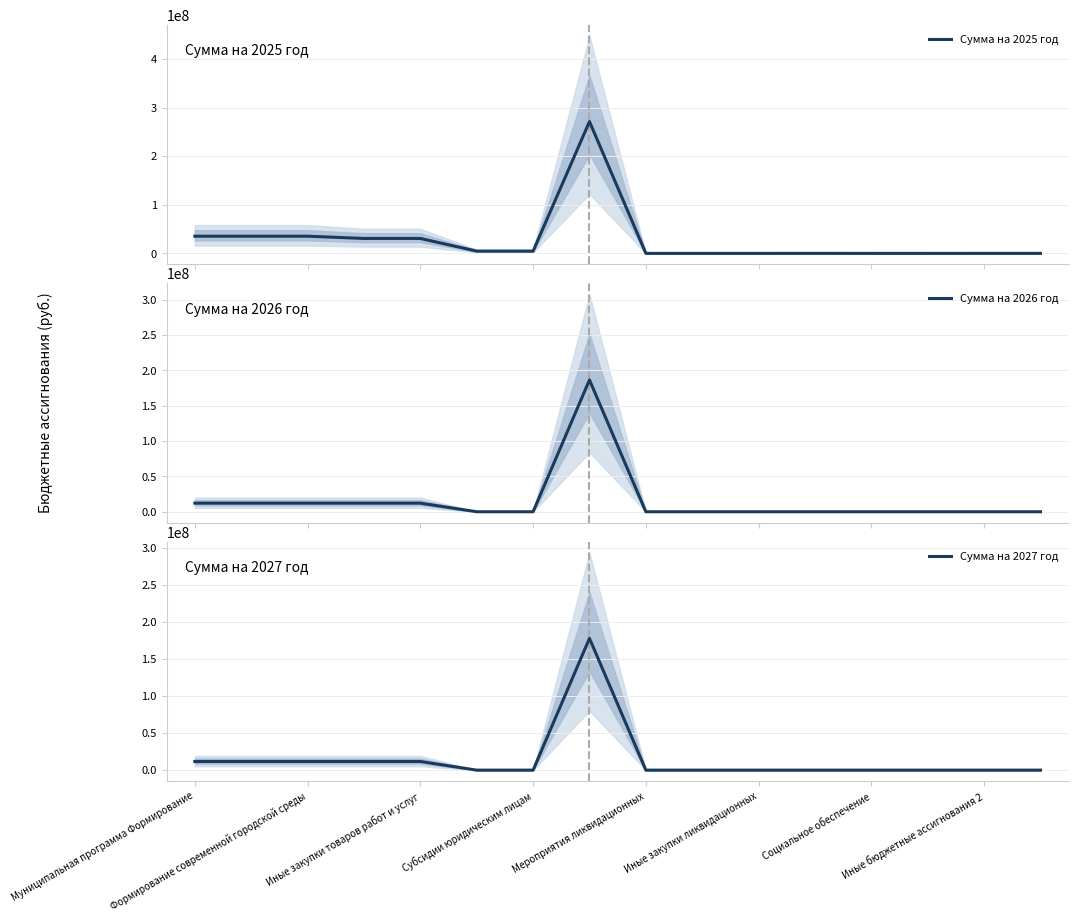

What is the maximum value for Сумма на 2025 год?

271472587.9